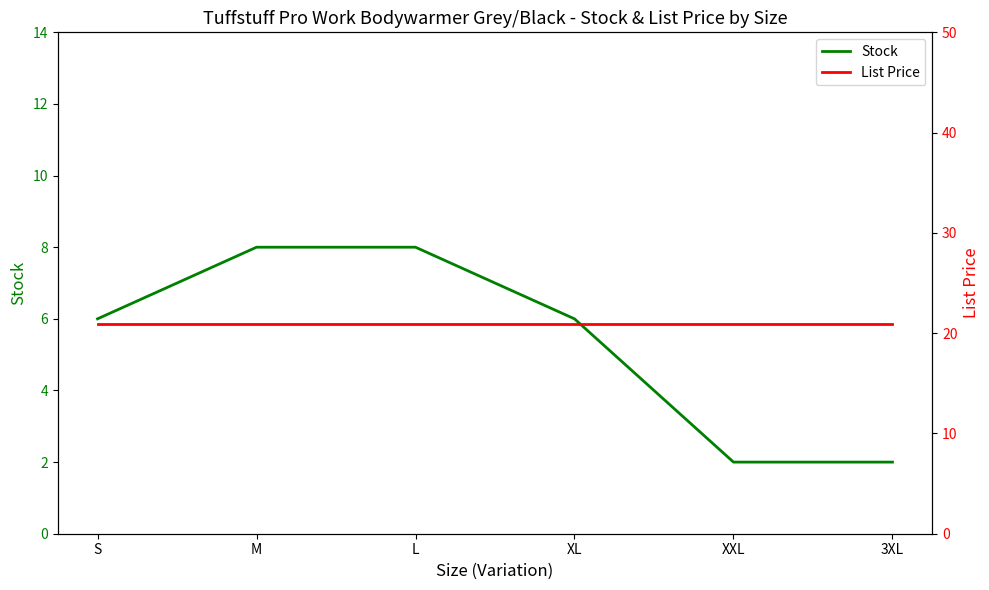

What is the average value of the List Price series?

20.9